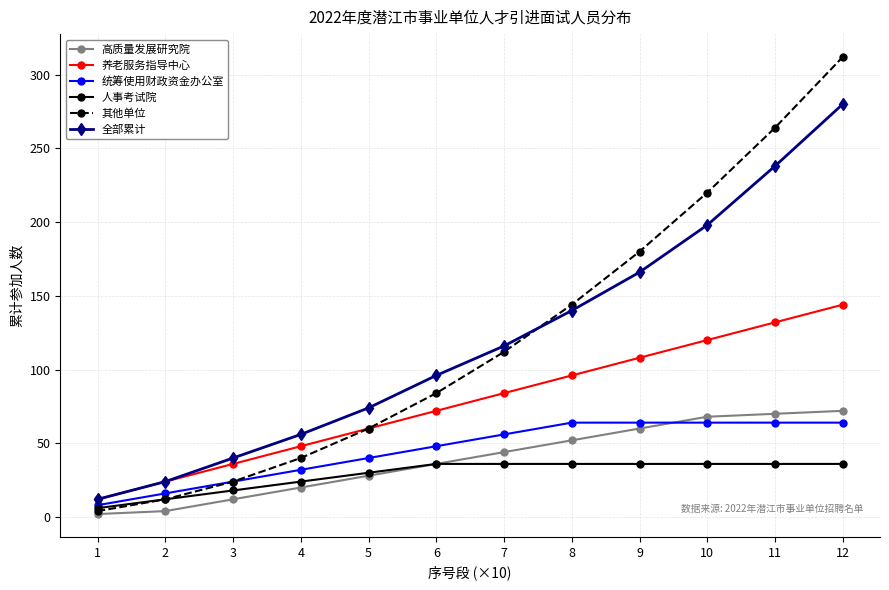

True or false: 其他单位 has more than 0 points higher than both neighbors.

False